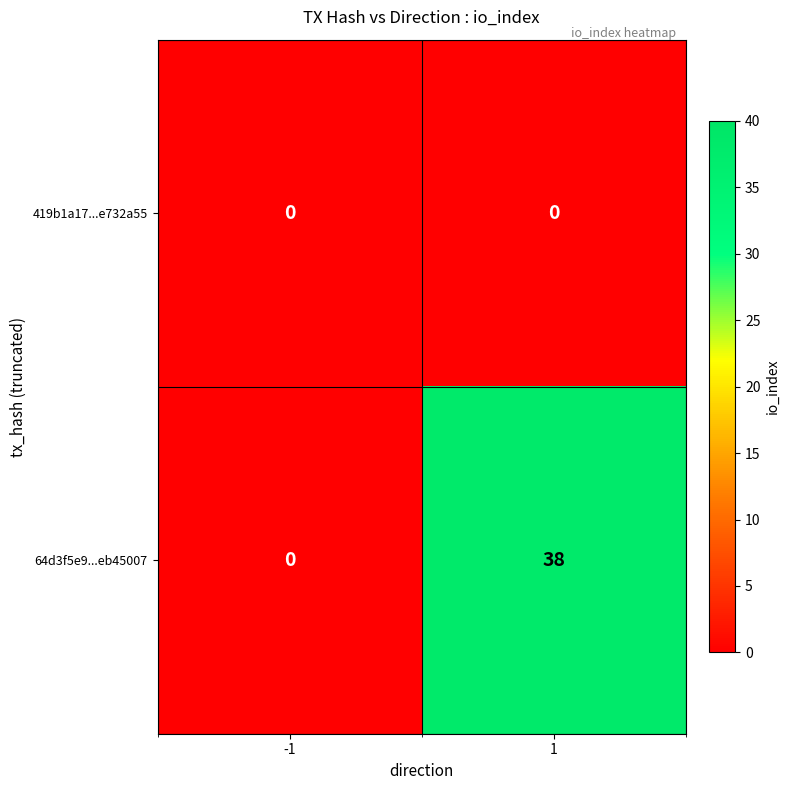

Which series has the widest spread of values?

64d3f5e9...eb45007